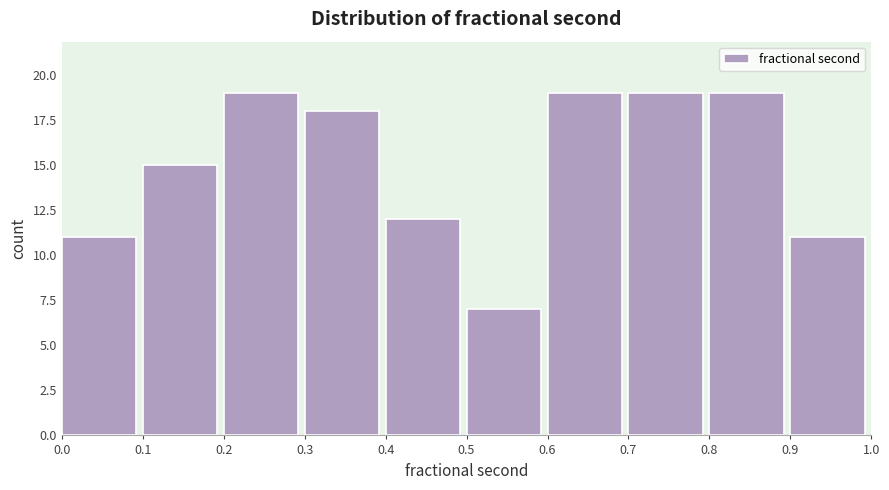

Reading right to left, transcribe all the data shown in this chart.

11	19	19	19	7	12	18	19	15	11